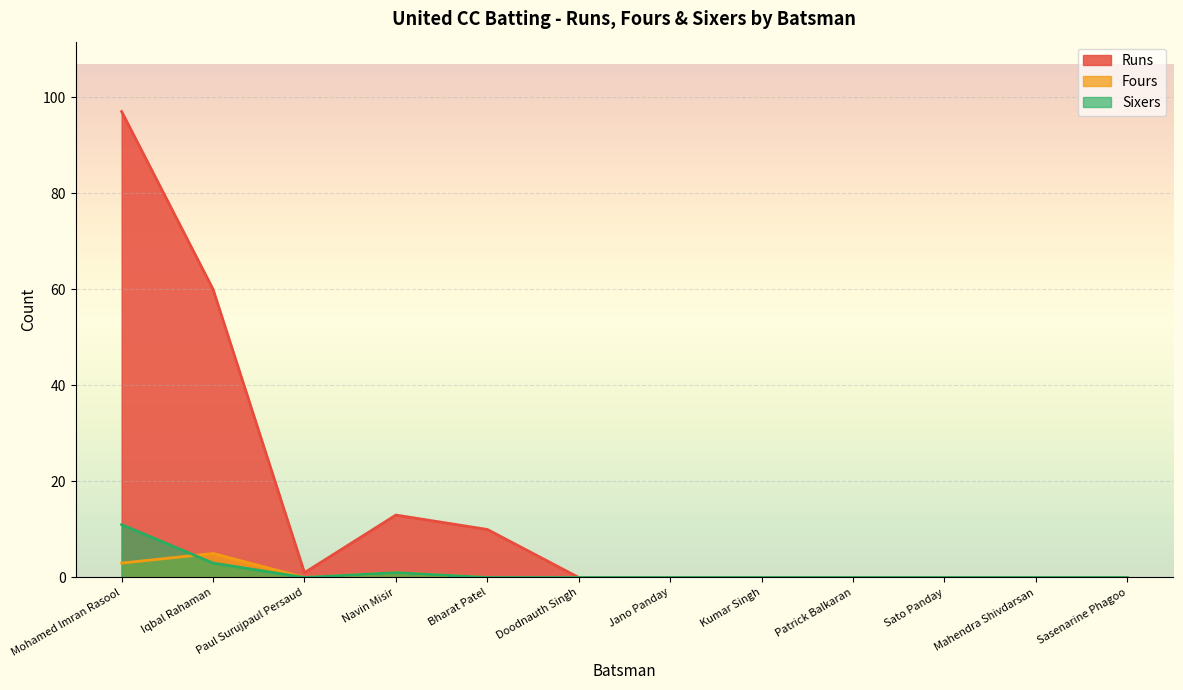

What is the label of the 8th point from the left?

Kumar Singh